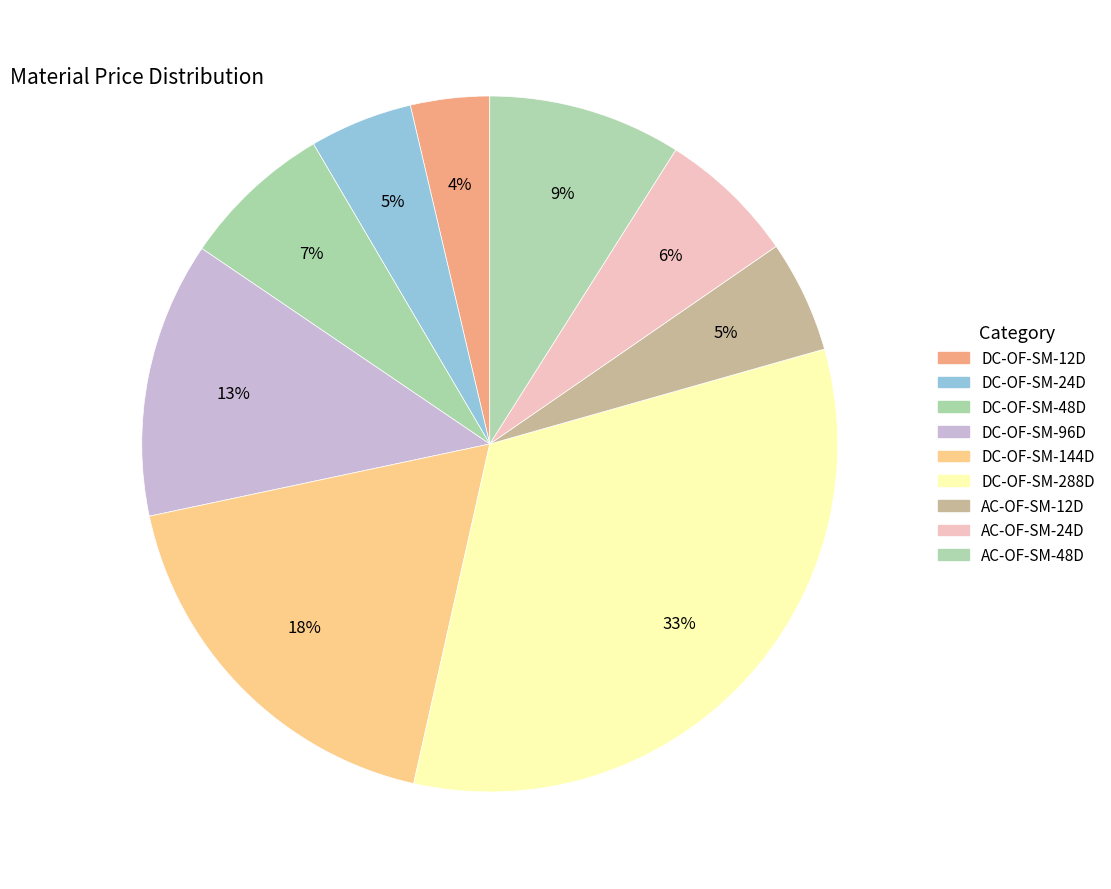

Count the number of slices in the pie.

9